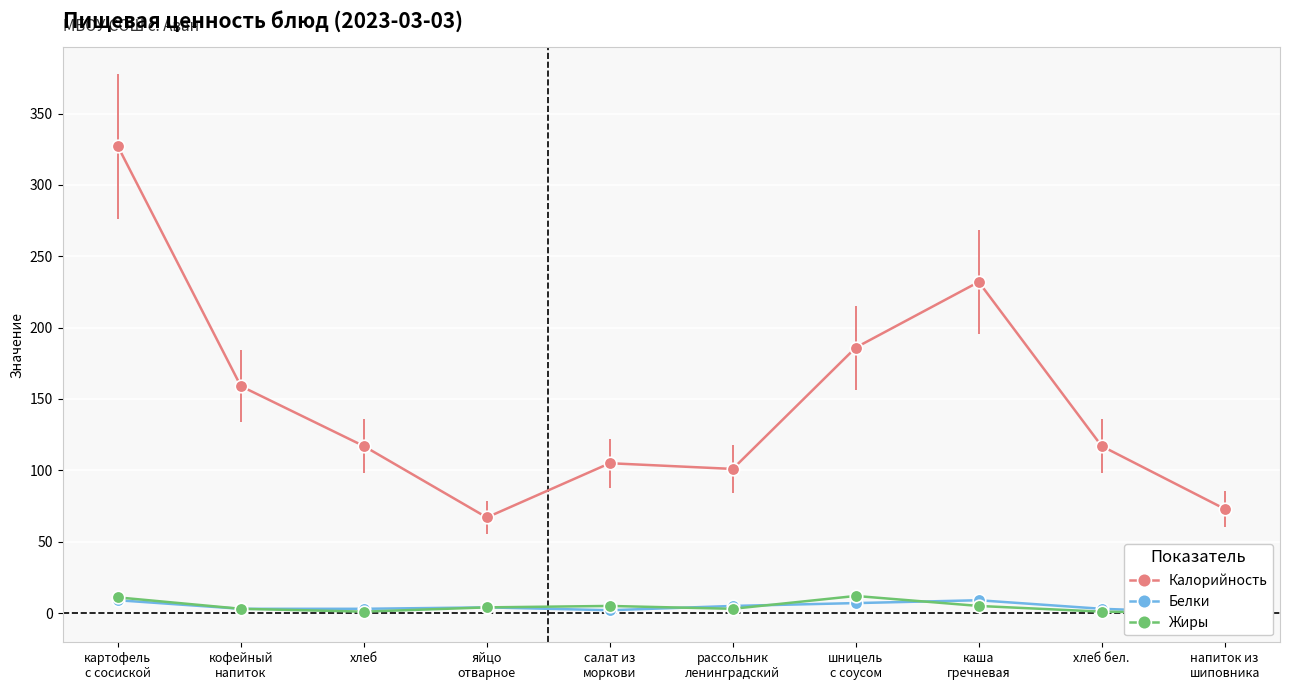

The Белки series shows 3 at кофейный
напиток. True or false?

True